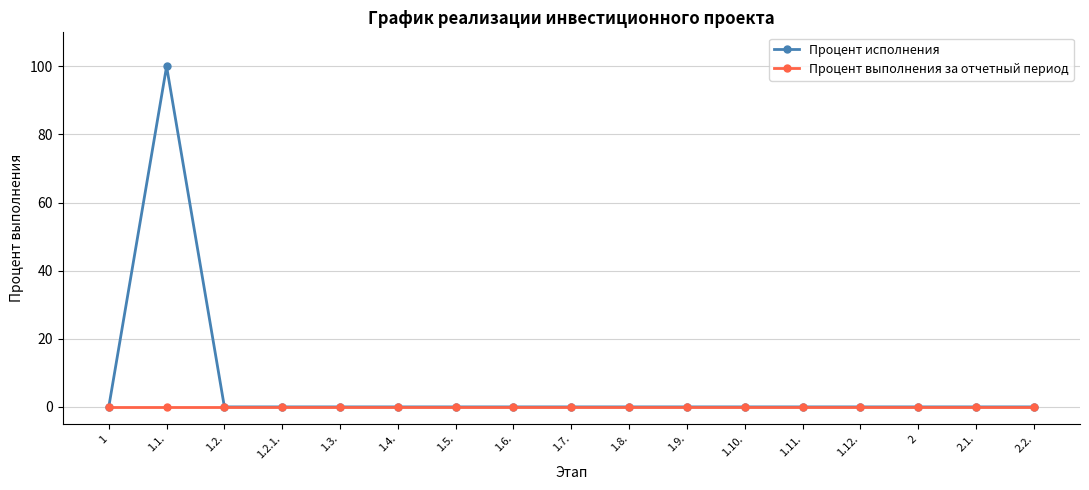

What is the maximum value shown in the chart?

100